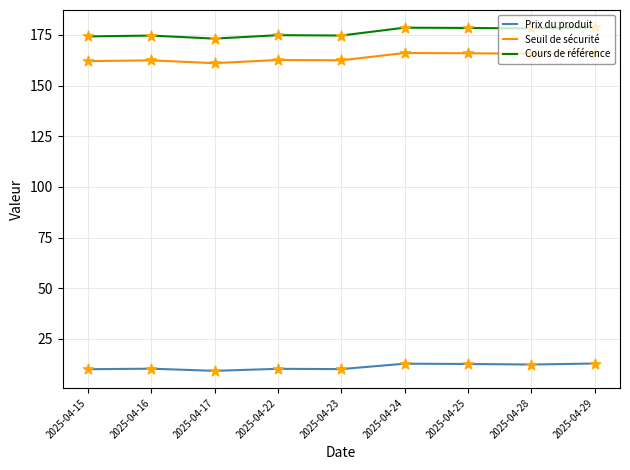

What is the difference between the maximum and minimum values in the Seuil de sécurité series?

5.2